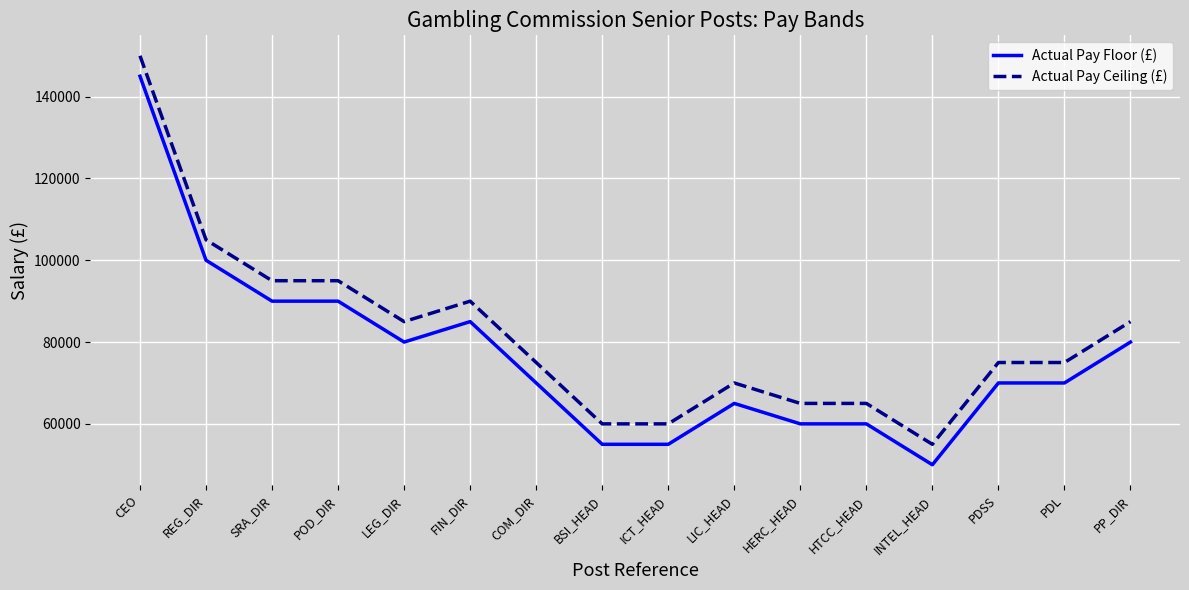

What are all the series names shown in the legend?

Actual Pay Floor (£), Actual Pay Ceiling (£)